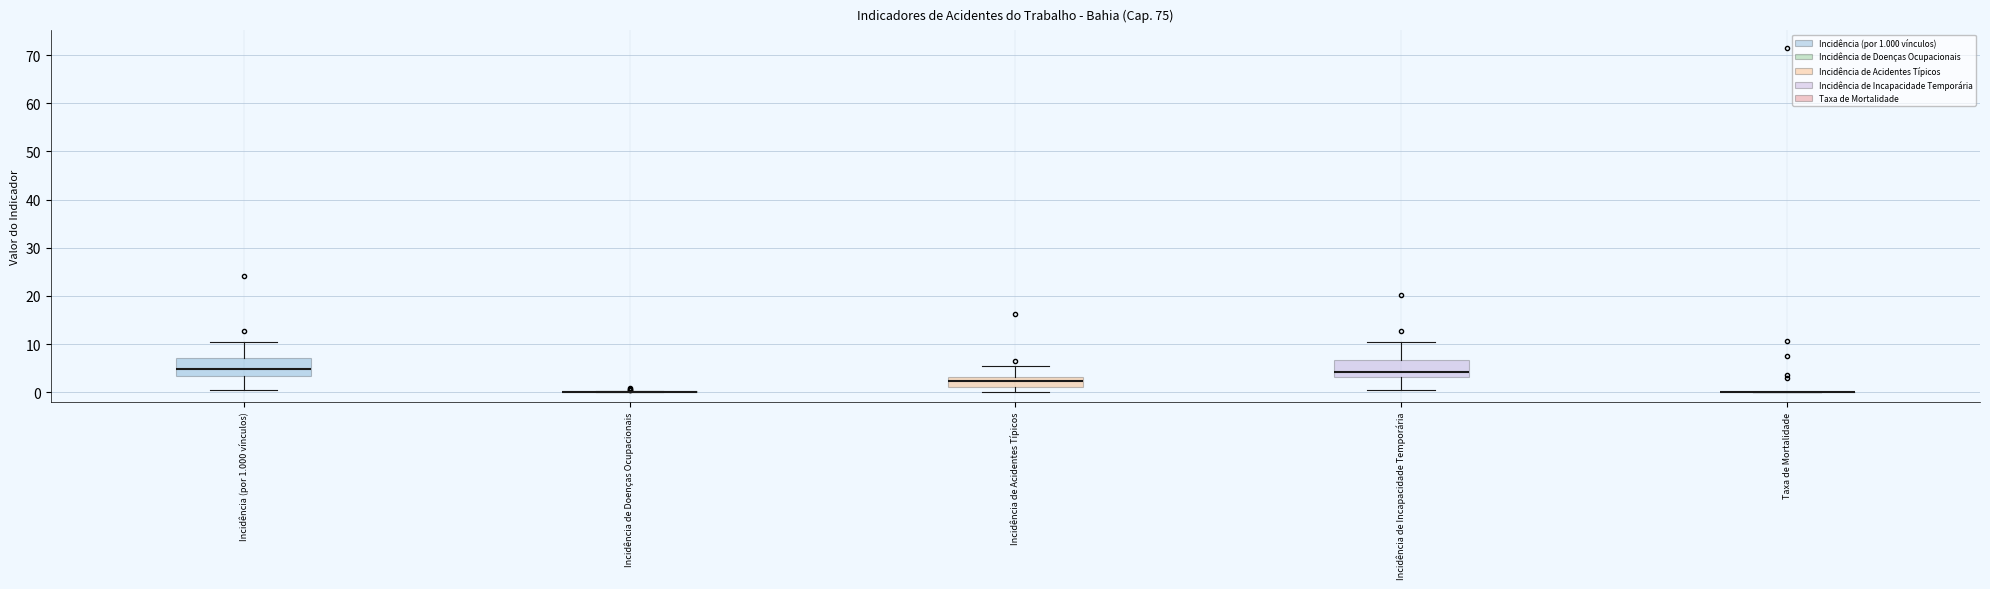

Reading left to right, transcribe this box plot: for each box, give where its median line is, the range the box spans, and where its two whiskers end, as read against the y-axis. The values are not printed on the chart, so give them approximately, as read against the axis.

Incidência (por 1.000 vínculos): median 5, box 3 to 7, whiskers 1 to 10
Incidência de Doenças Ocupacionais: box collapsed to a line at 0, whiskers 0 to 0
Incidência de Acidentes Típicos: median 2, box 1 to 3, whiskers 0 to 5
Incidência de Incapacidade Temporária: median 4, box 3 to 7, whiskers 1 to 10
Taxa de Mortalidade: box collapsed to a line at 0, whiskers 0 to 0